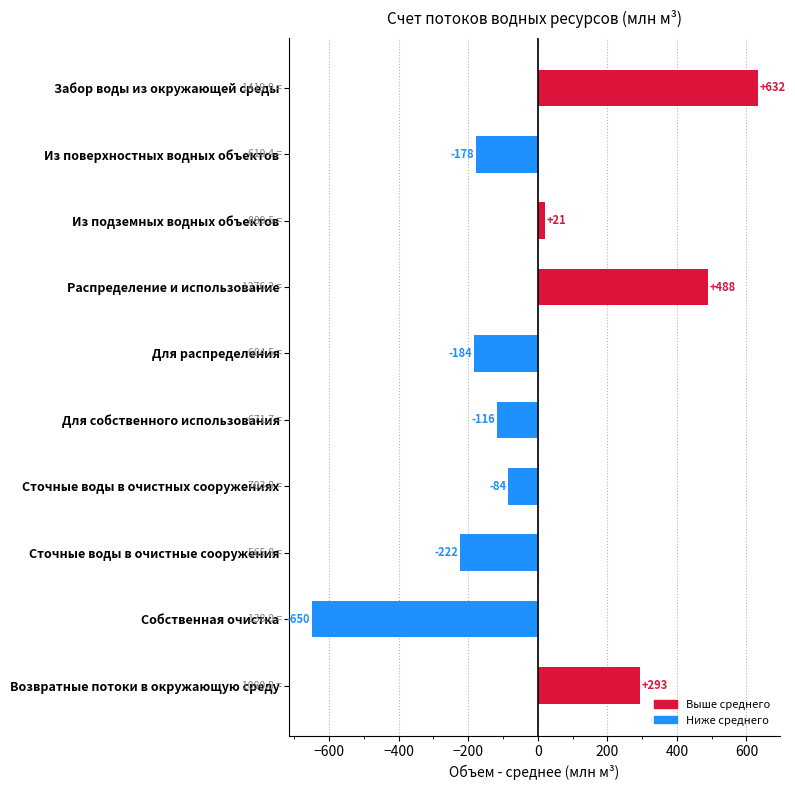

How many categories are shown in the chart?

10